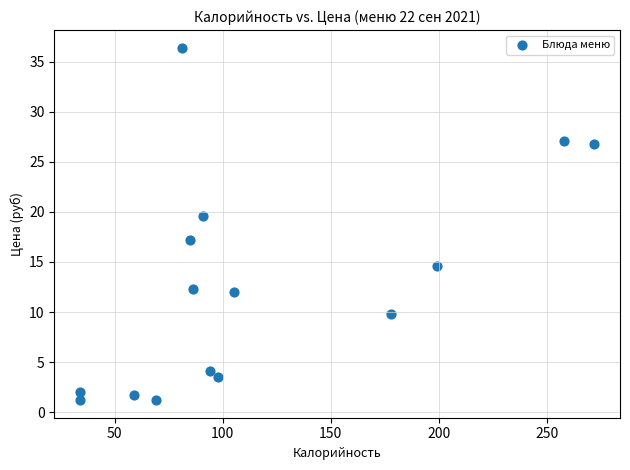

What Y value in the scatter plot is closest to 18?

17.2